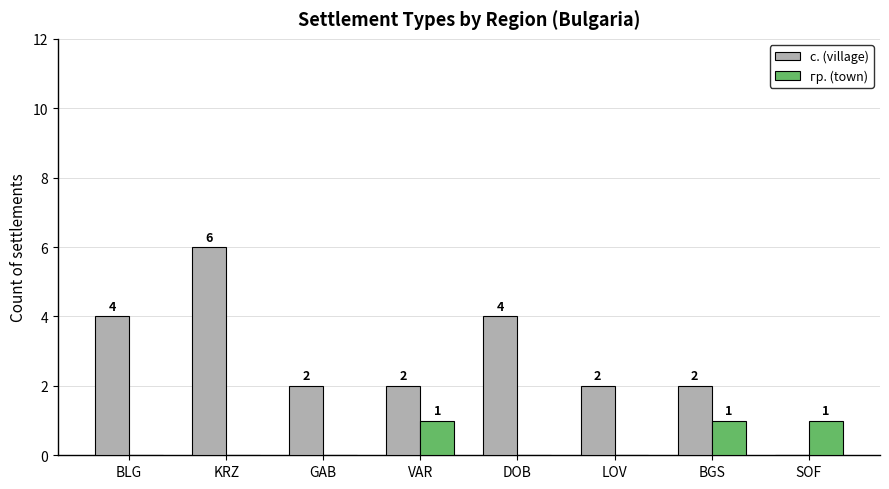

Which series changed the most between GAB and BGS?

гр. (town)